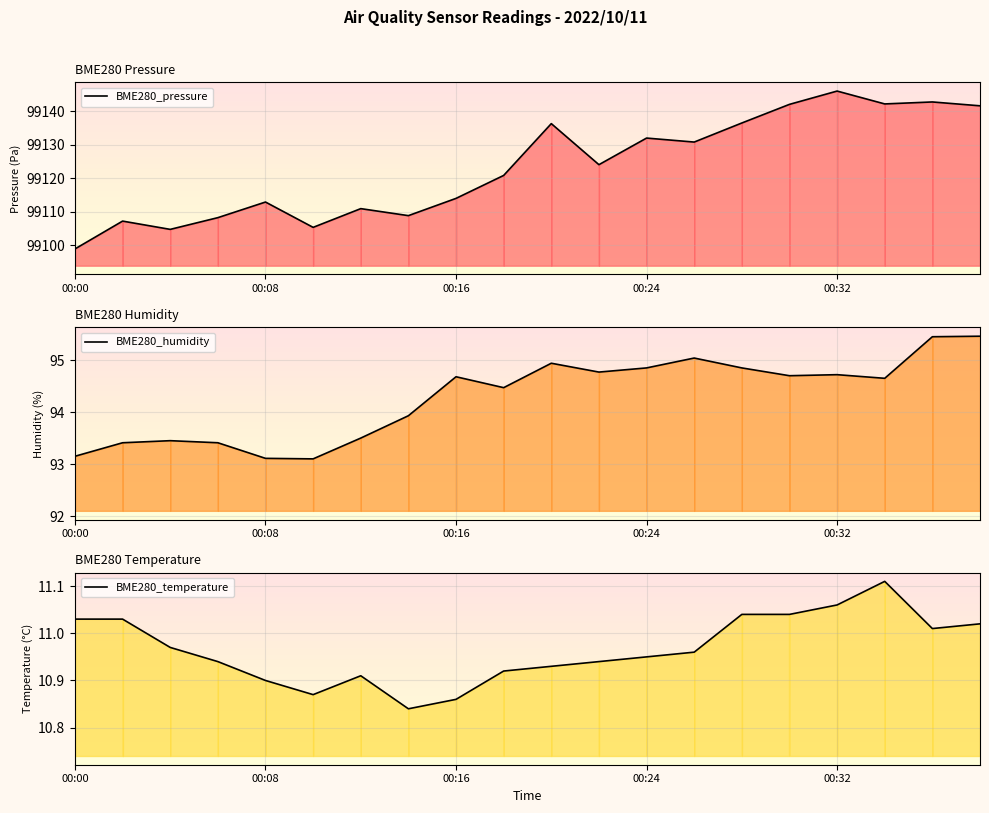

Which series has the largest range (max minus min)?

BME280_pressure